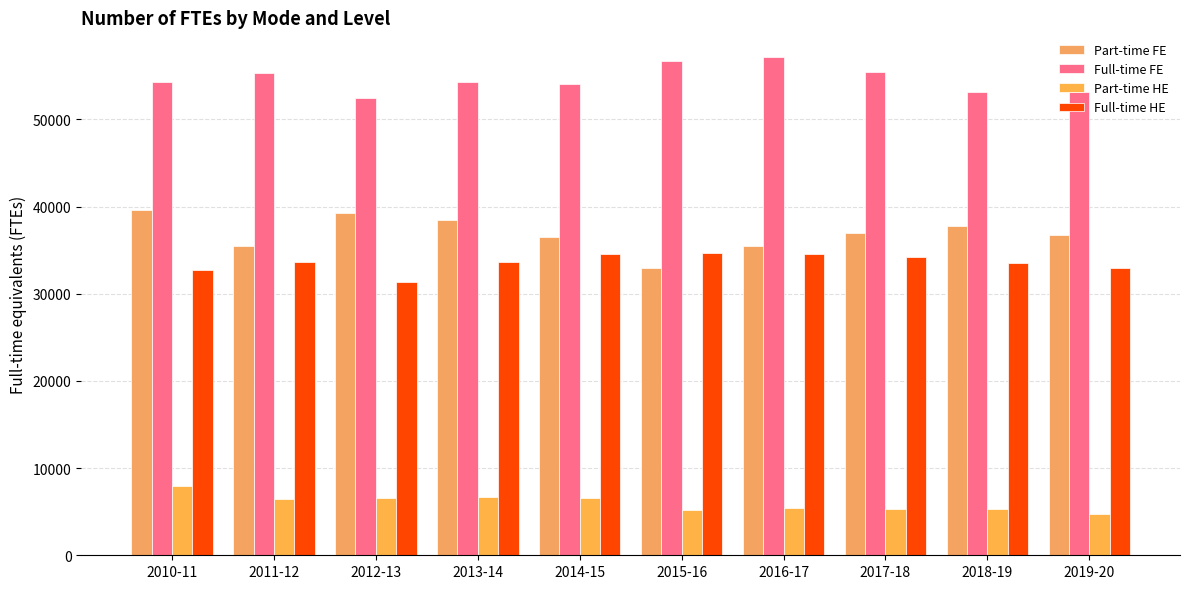

What is the label of the 10th bar from the left?

2019-20